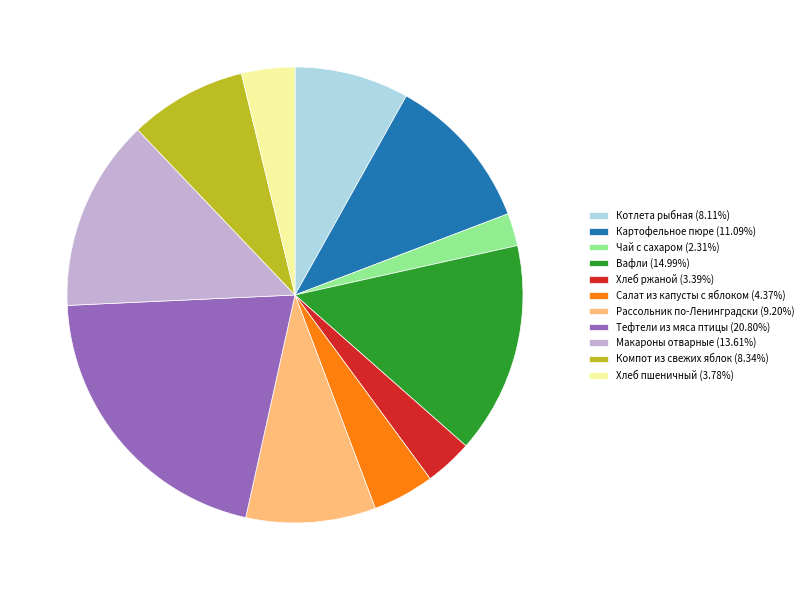

Does Хлеб пшеничный (3.78%) represent more than half of the total?

No